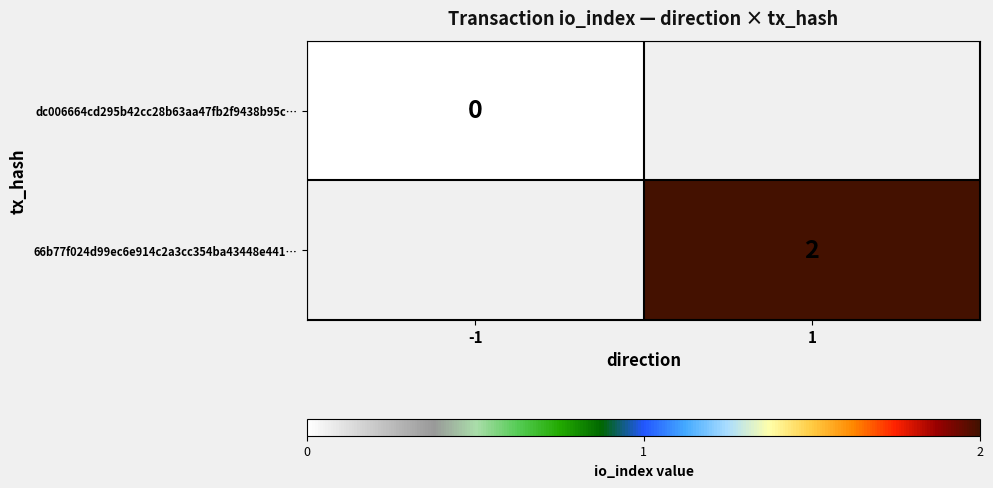

Which label corresponds to the smallest value in the chart?

-1